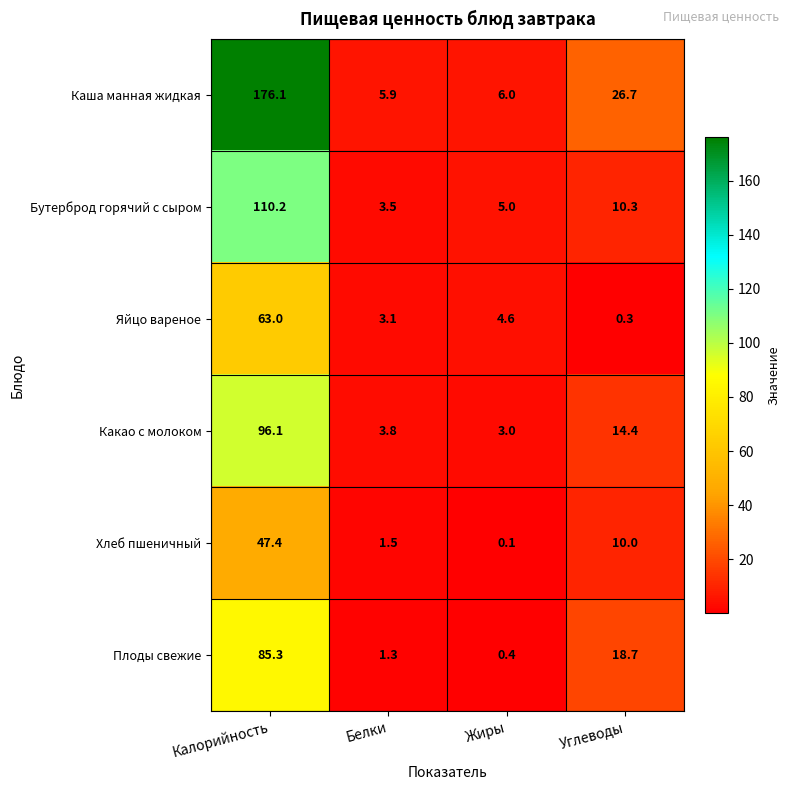

List the series in order of their peak value, lowest first.

Хлеб пшеничный, Яйцо вареное, Плоды свежие, Какао с молоком, Бутерброд горячий с сыром, Каша манная жидкая